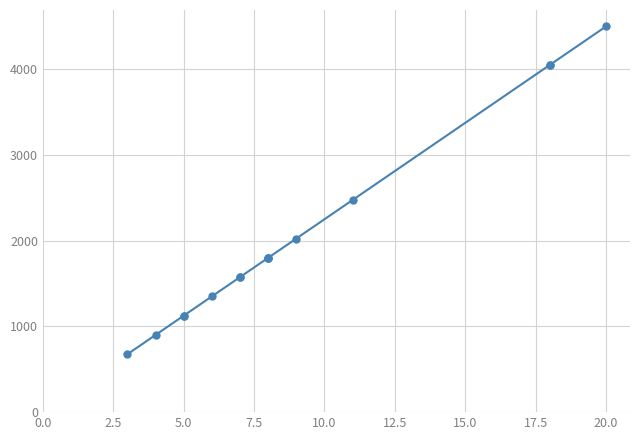

Does the chart display data point markers on the line(s)?

Yes